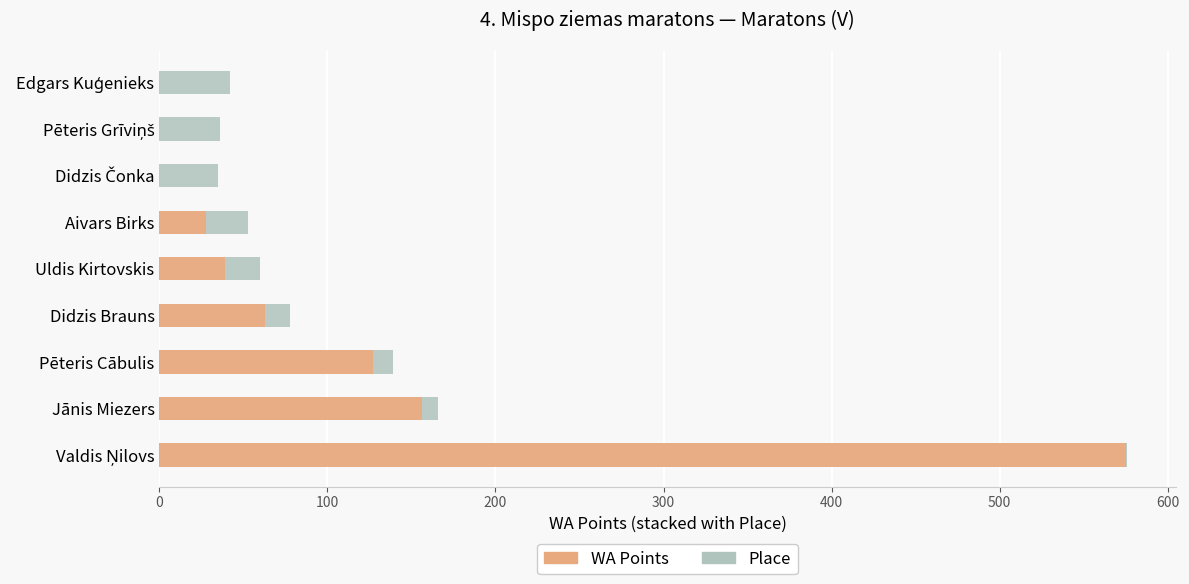

What is the highest value of the WA Points series?

575